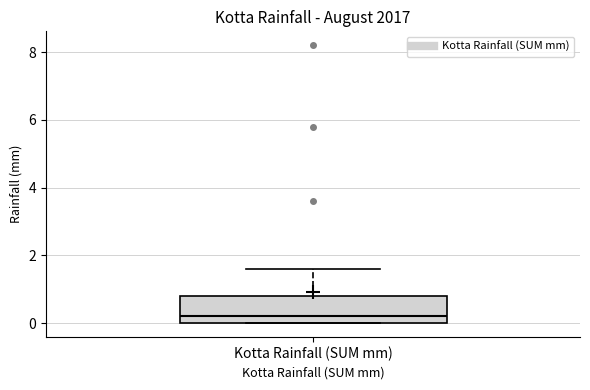

Where does the median line of the box for Kotta Rainfall (SUM mm) sit on the y-axis? The values are not printed on the chart, so give them approximately, as read against the axis.

0.2